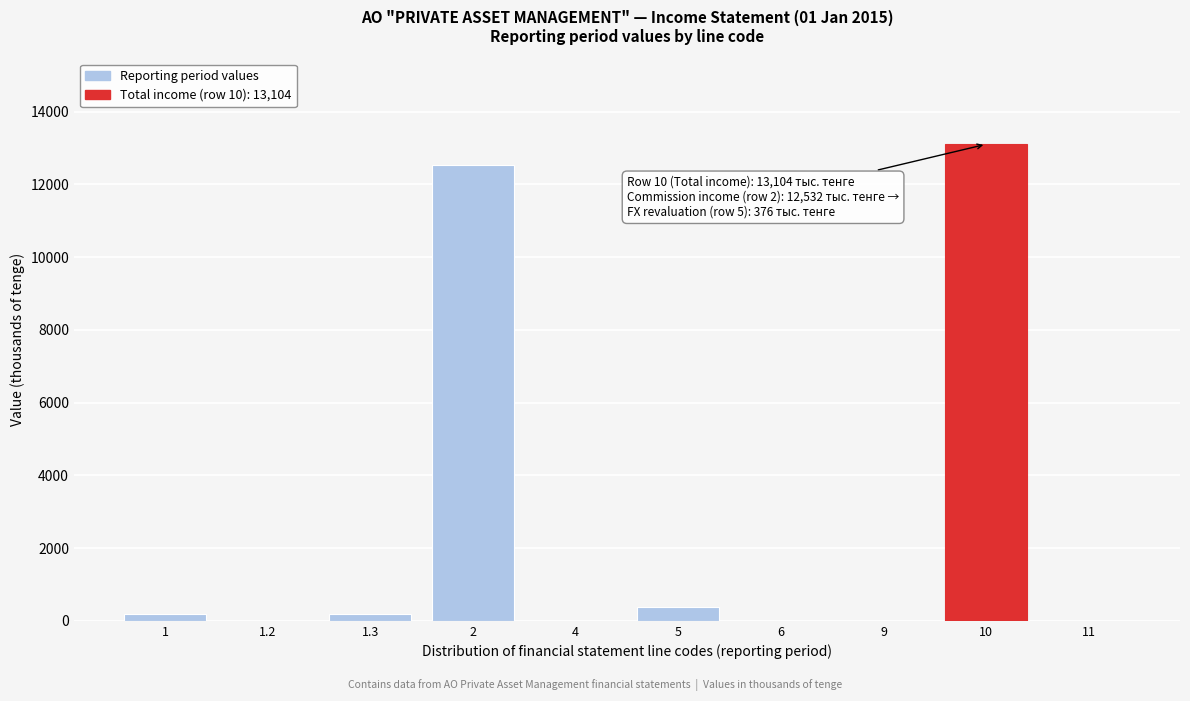

Reading right to left, extract all data points from this chart.

11=0	10=13104	9=0	6=0	5=376	4=0	2=12532	1.3=196	1.2=0	1=196